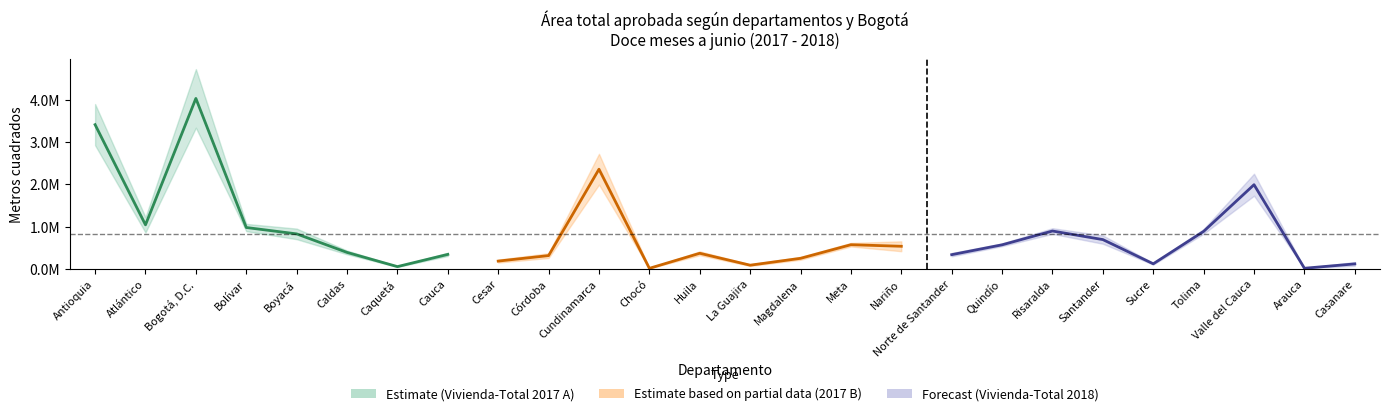

True or false: Total 2017 and Vivienda 2017 cross at least once.

False